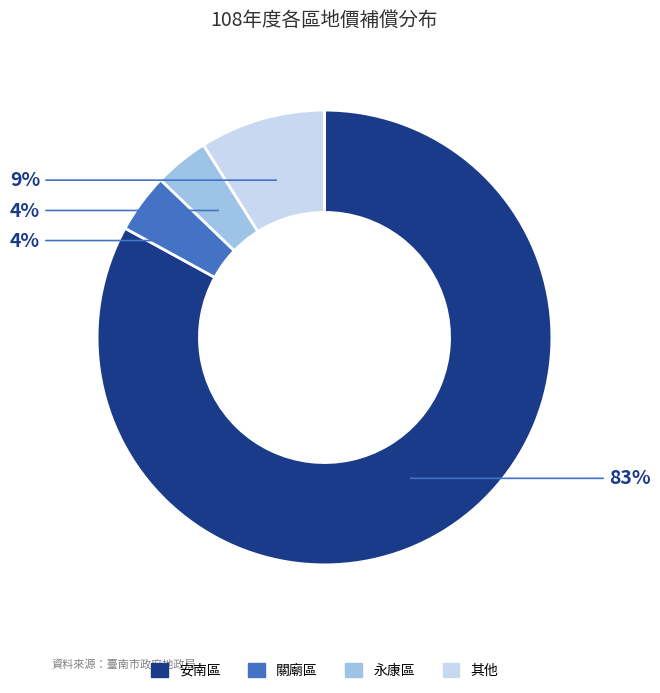

Is the sum of 永康區 and 關廟區 greater than half?

No